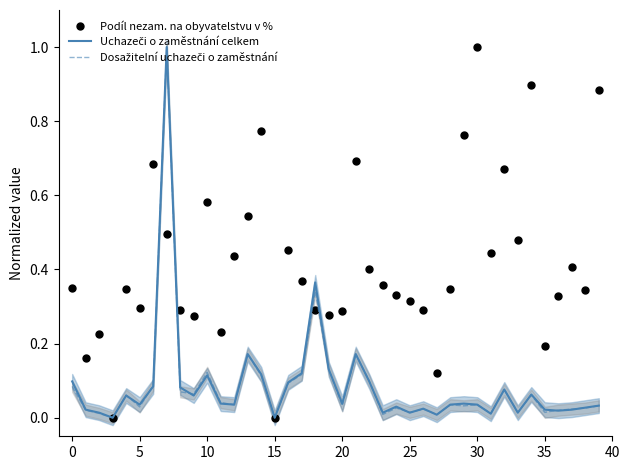

What is the difference between the second highest and minimum values in the Podíl nezam. na obyvatelstvu v % series?

0.9